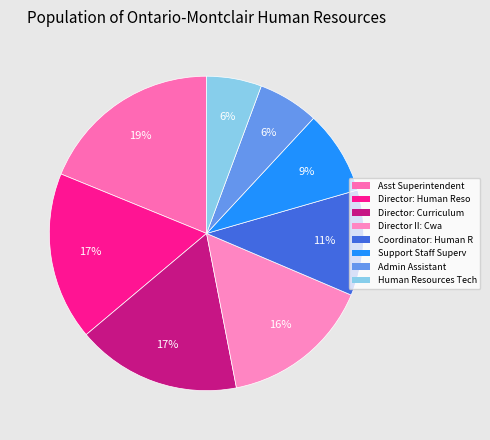

Which category has the smallest portion of the pie?

Human Resources Tech